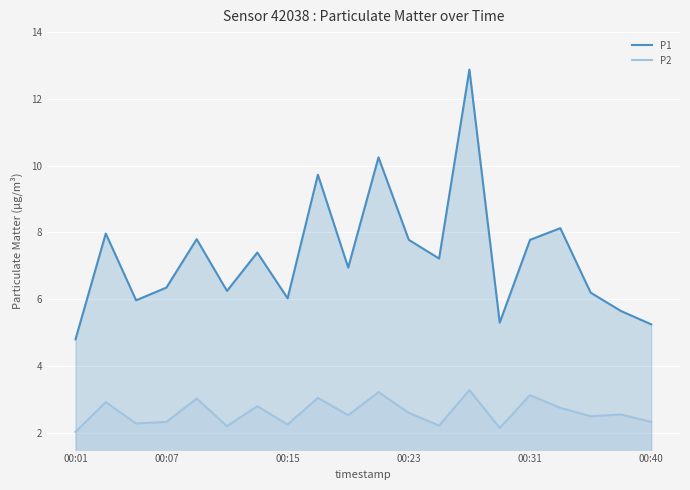

True or false: P2 and P1 intersect in this chart.

False